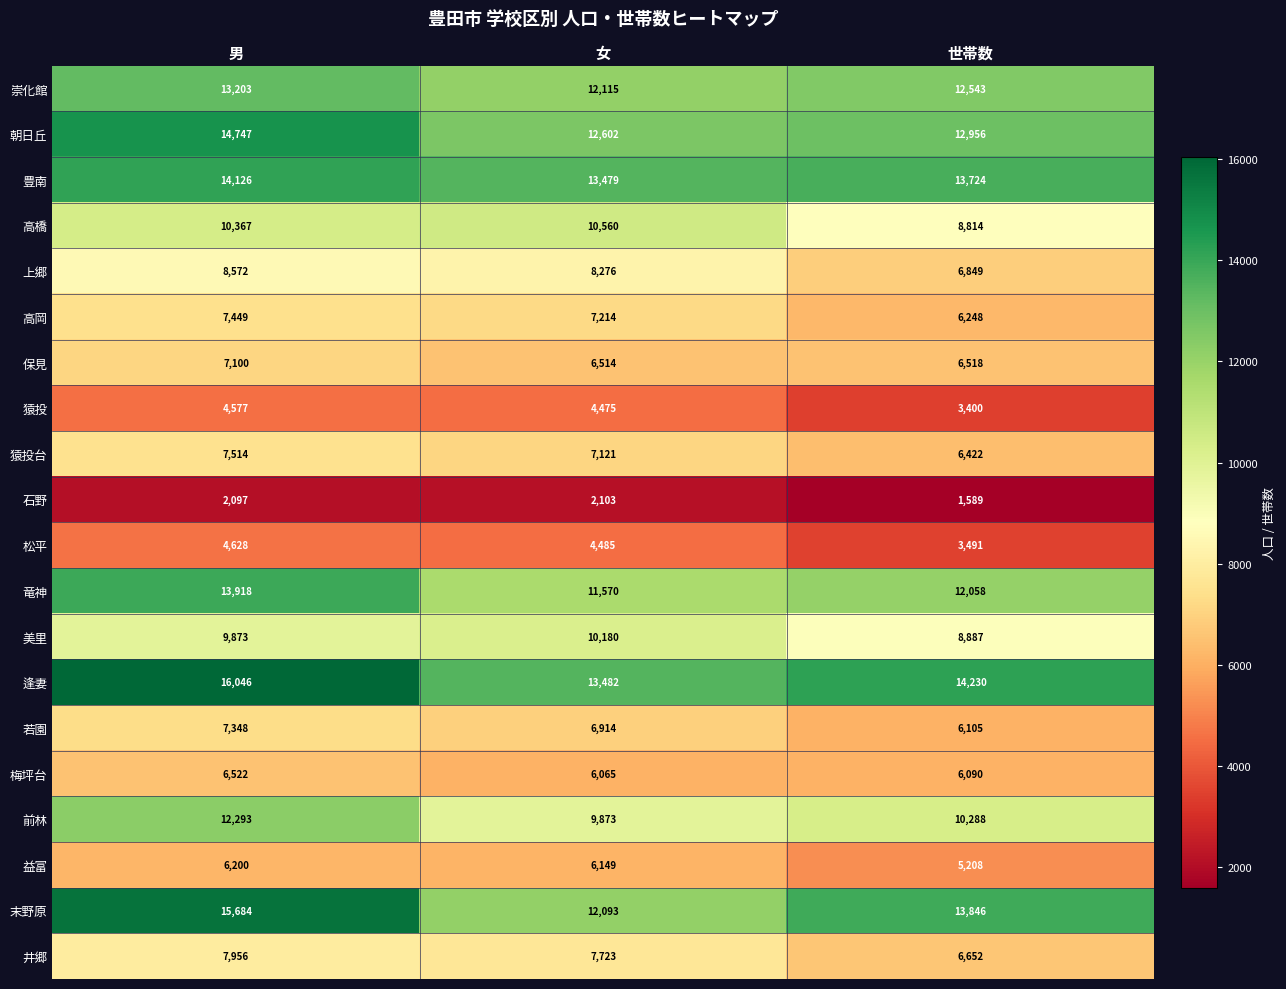

What is the difference between the highest and lowest values at 世帯数?

12641